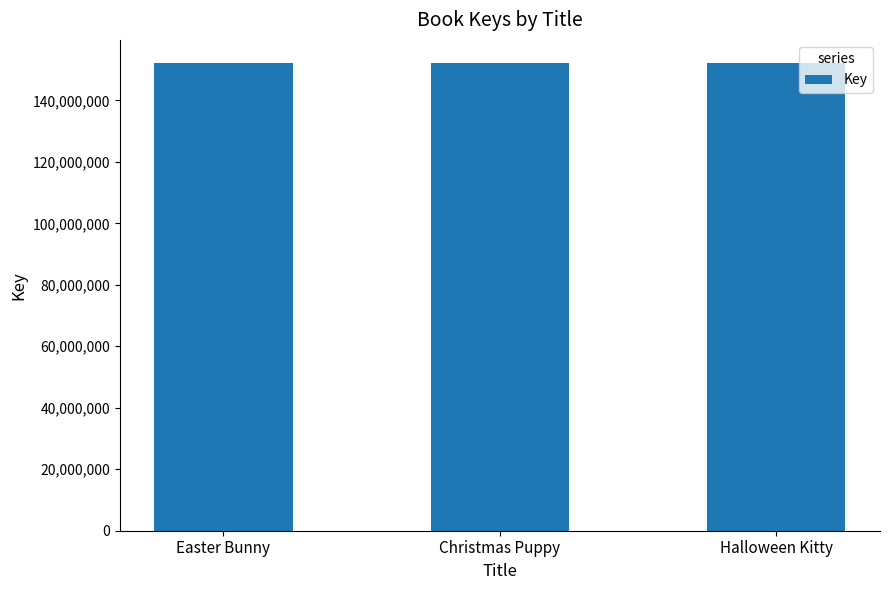

Is it true that the value at Christmas Puppy is 97330277?

False